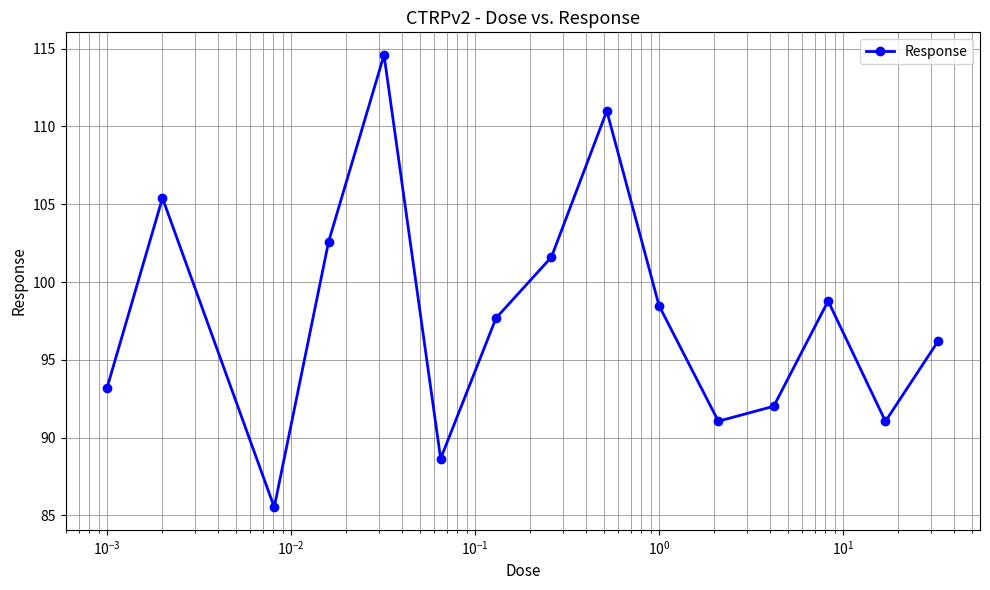

How many interior local valleys (lower than both neighbors) does the data have?

4